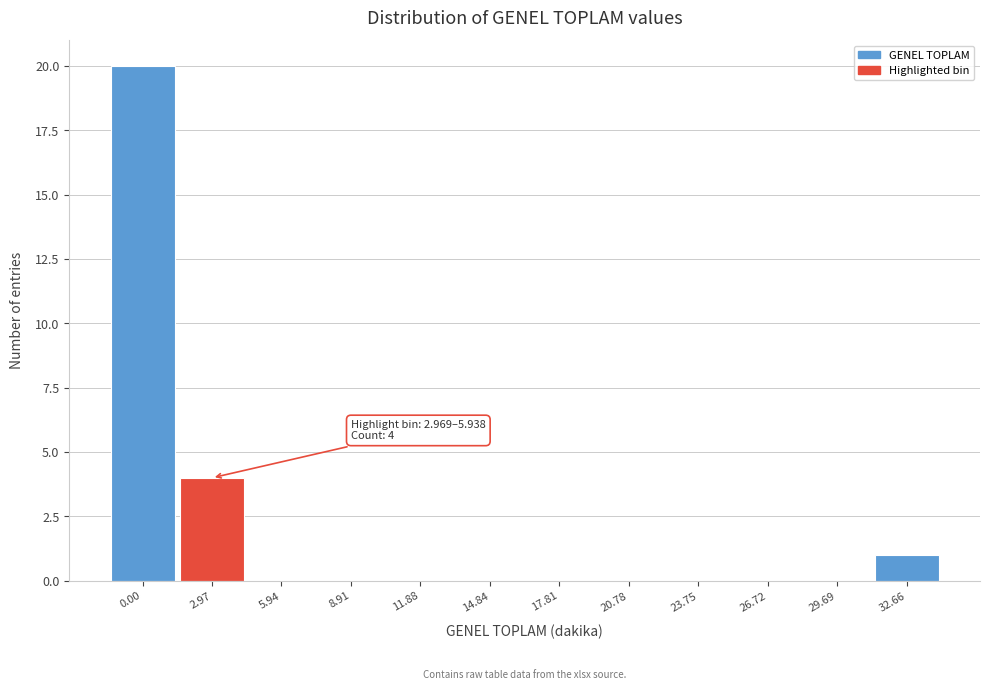

Reading left to right, list all the values displayed in this chart.

0.00=20	2.97=4	5.94=0	8.91=0	11.88=0	14.84=0	17.81=0	20.78=0	23.75=0	26.72=0	29.69=0	32.66=1